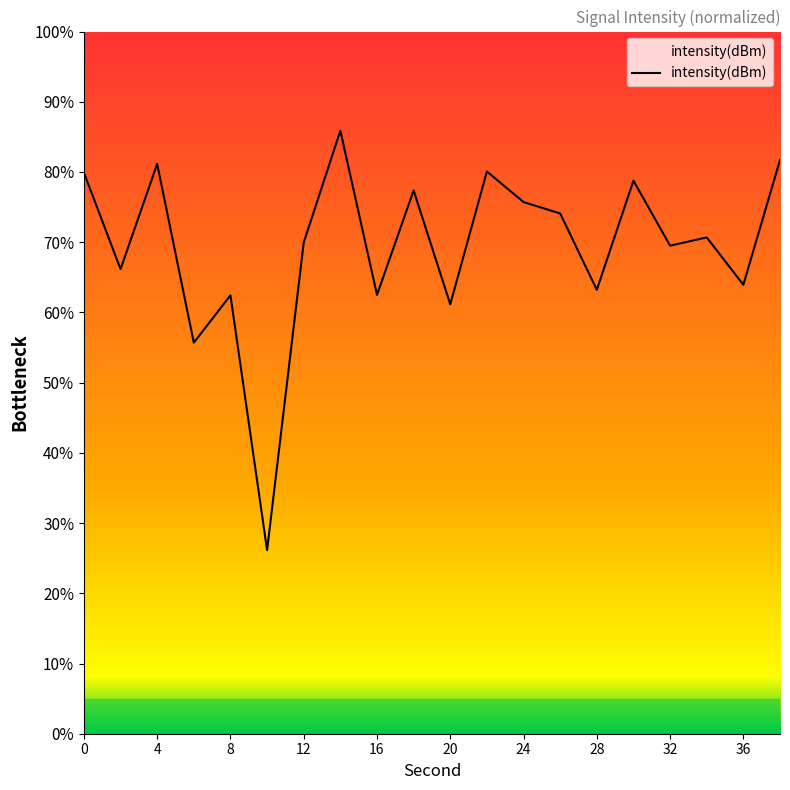

True or false: the data has more than 1 interior local peaks.

True